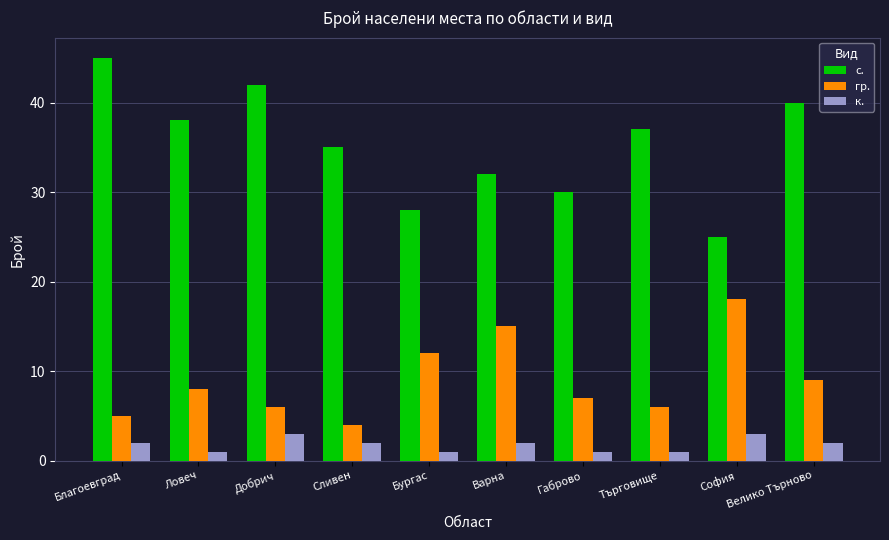

What are all the series names shown in the legend?

с., гр., к.